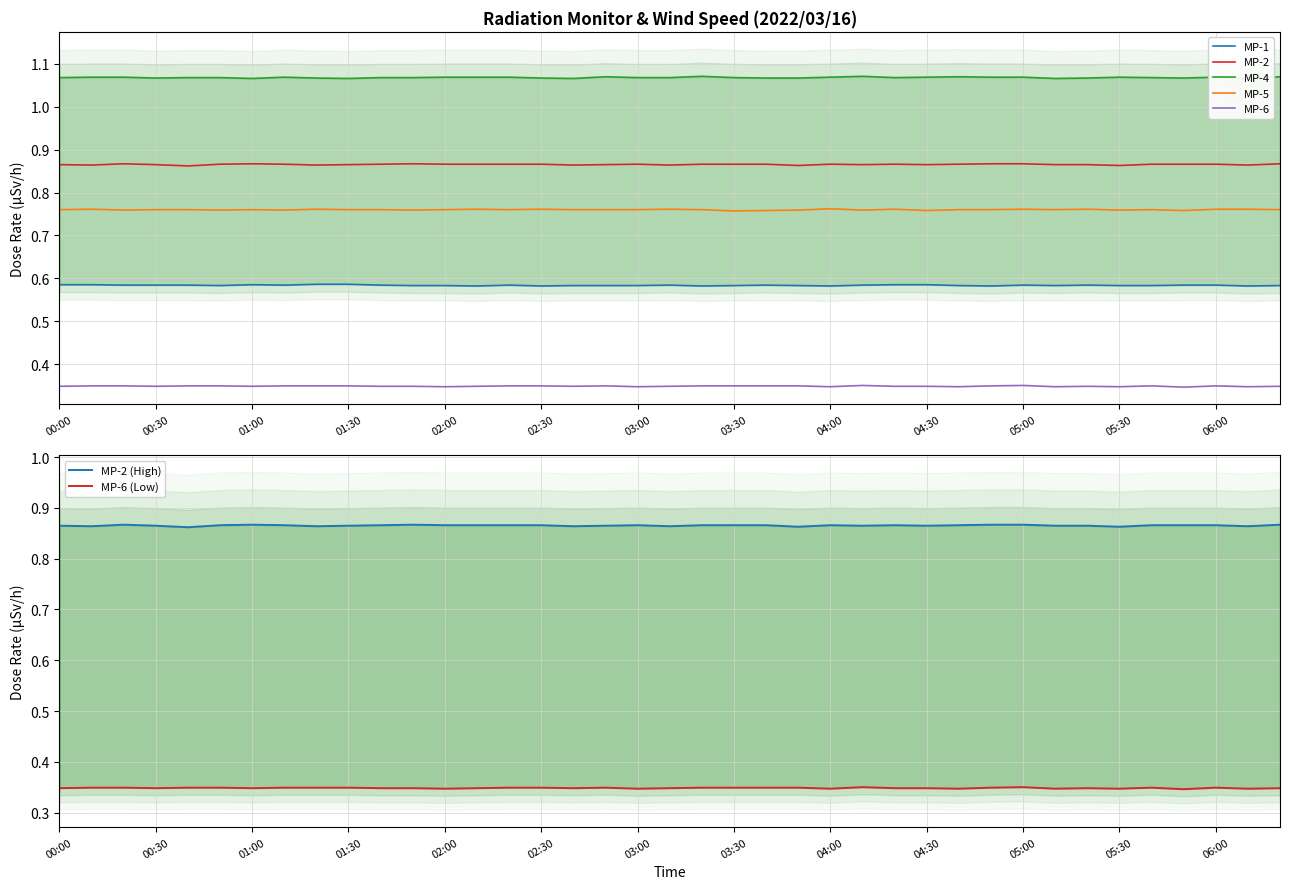

What is the spread (max minus min) of values at 04:10?

0.7